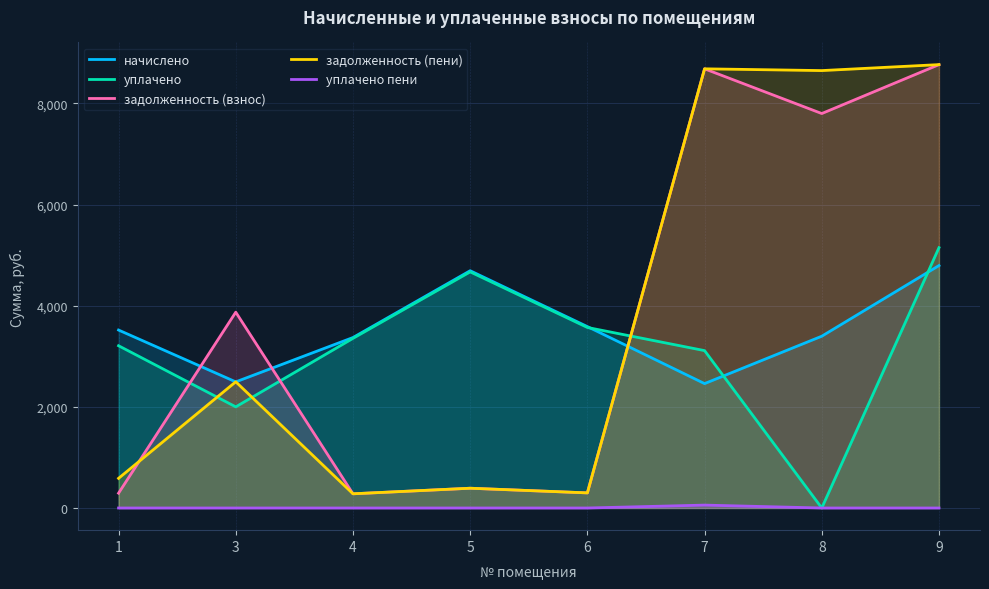

Rank the series by their maximum value, from highest to lowest.

задолженность (взнос), задолженность (пени), уплачено, начислено, уплачено пени